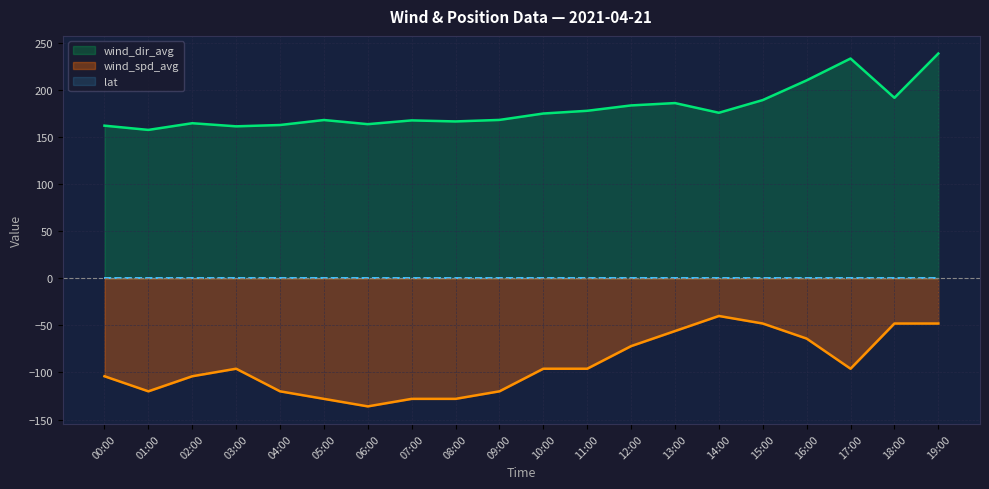

True or false: wind_dir_avg and wind_spd_avg cross at least once.

False